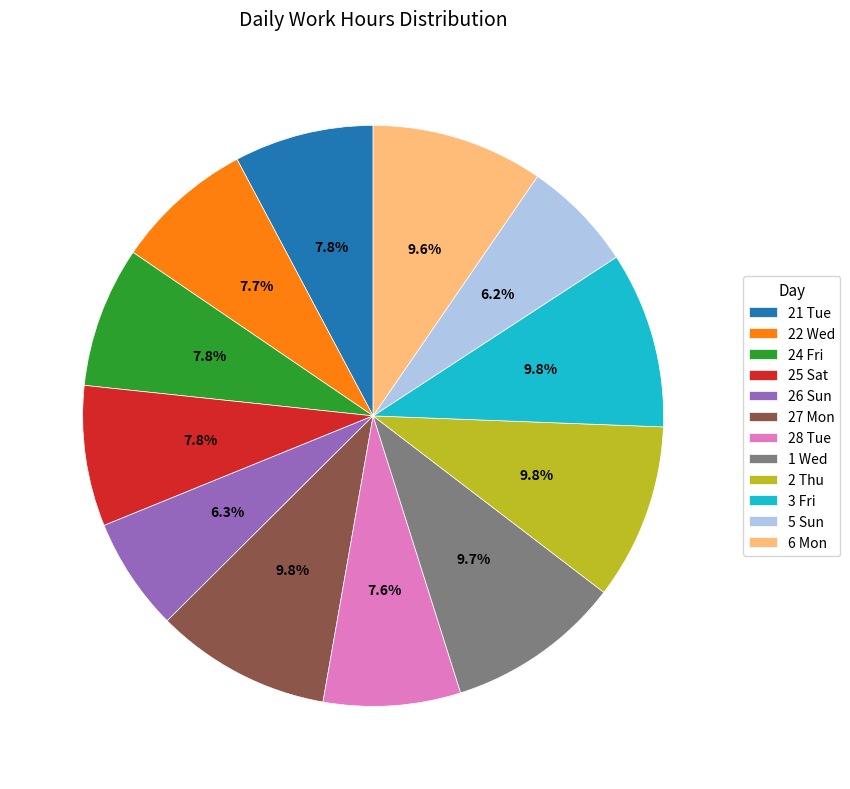

Is there any slice that represents more than half of the pie?

No